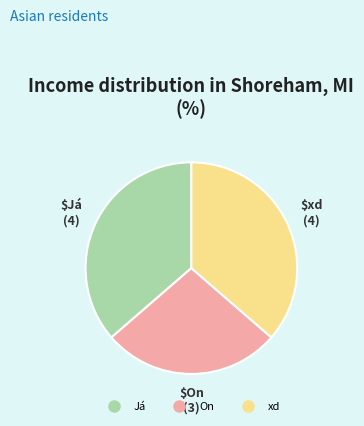

Approximately how many times larger is the value at xd compared to On?

1.3